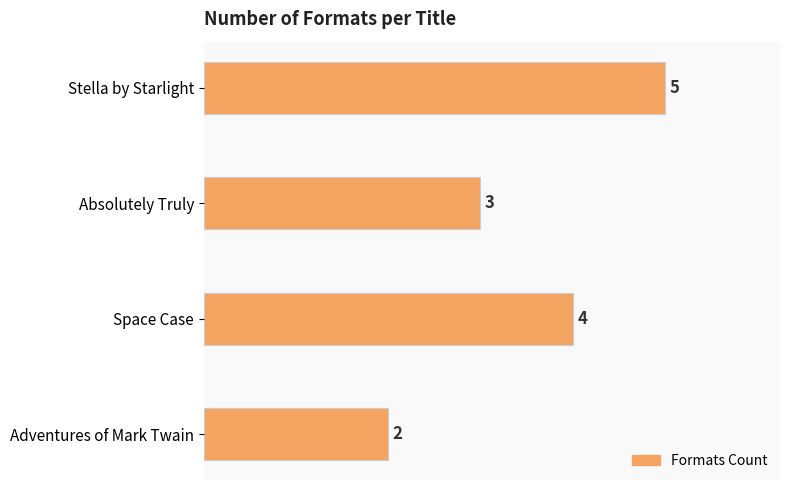

Are the bars grouped side by side (vs. stacked)?

No